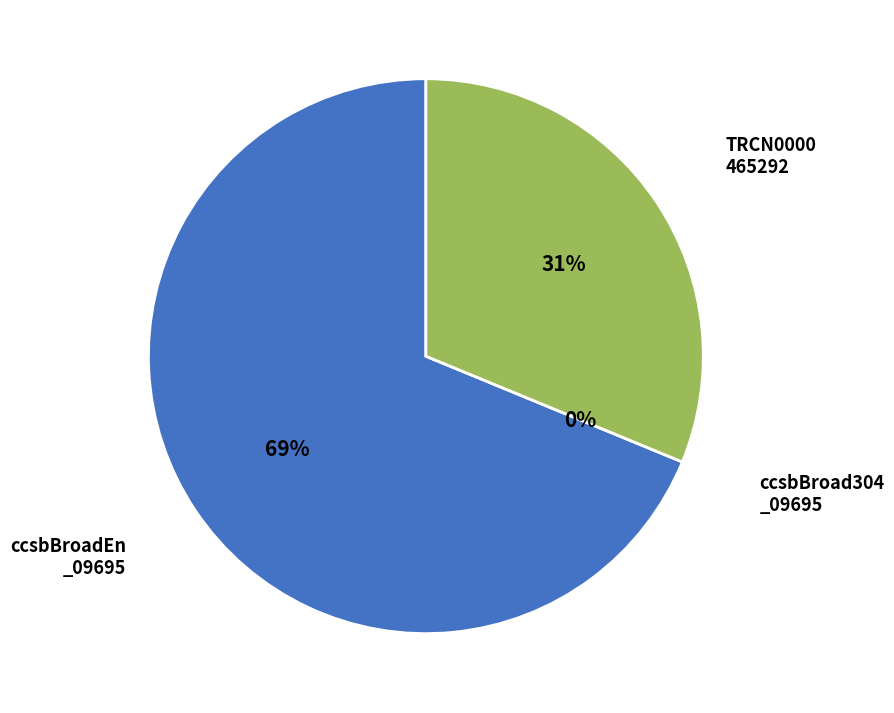

Which category has the smallest portion of the pie?

ccsbBroad304_09695